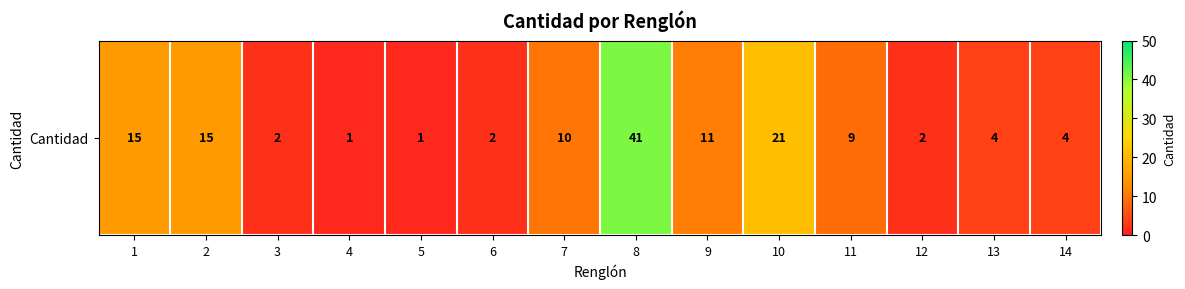

The chart shows a value of 24 at 1. True or false?

False